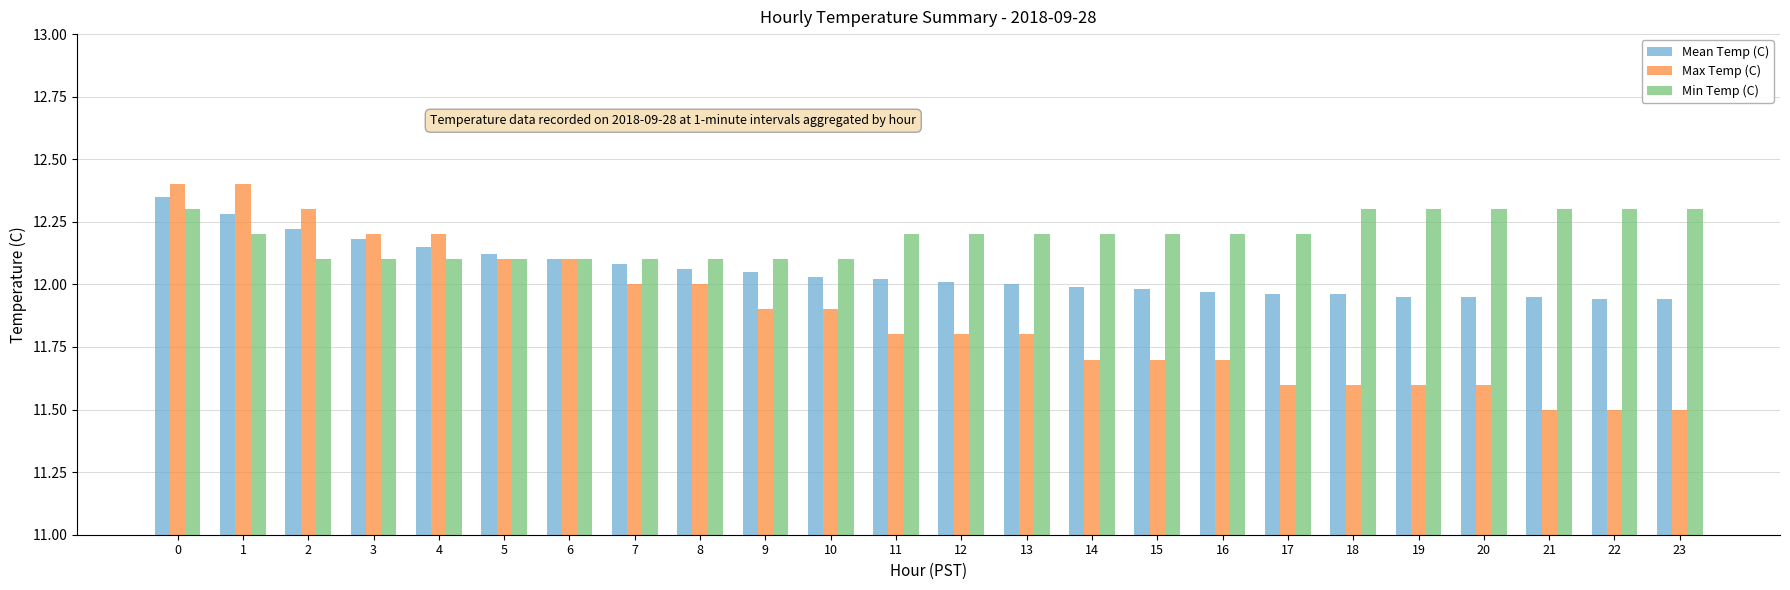

What is the maximum value shown in the chart?

12.4